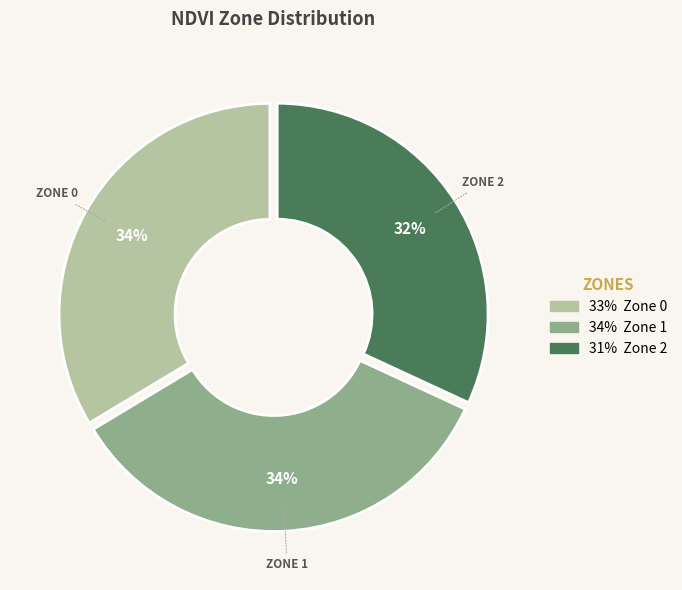

To the nearest percent, what is the average slice percentage?

33%